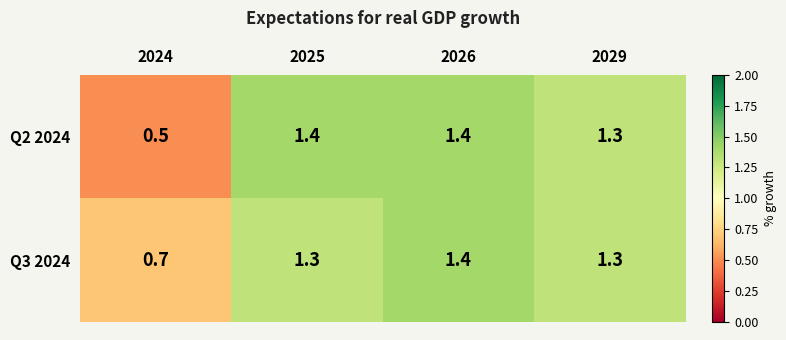

Which series has the largest total across all categories?

Q3 2024